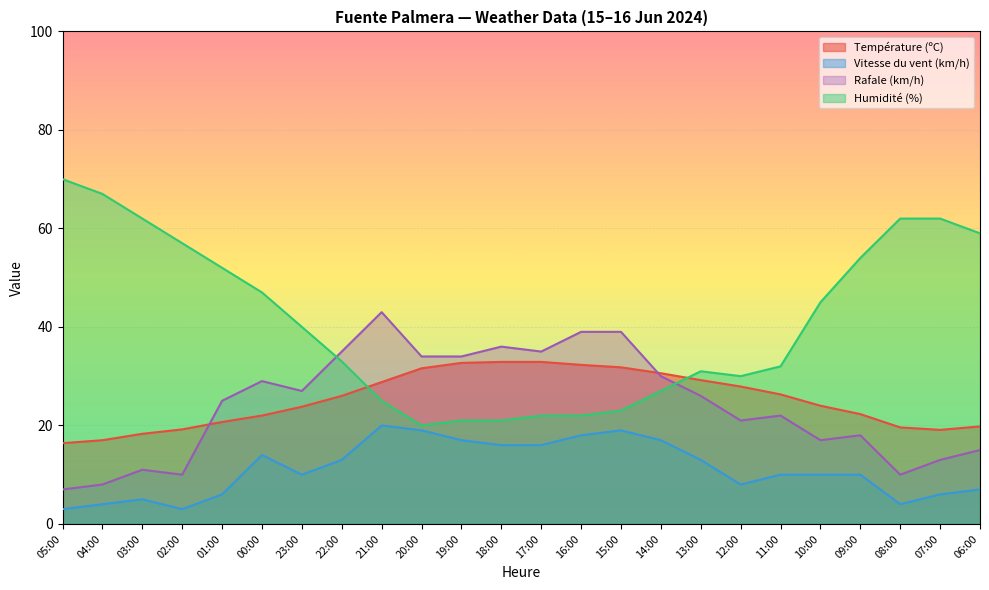

The Rafale (km/h) series shows 27.0 at 23:00. True or false?

True